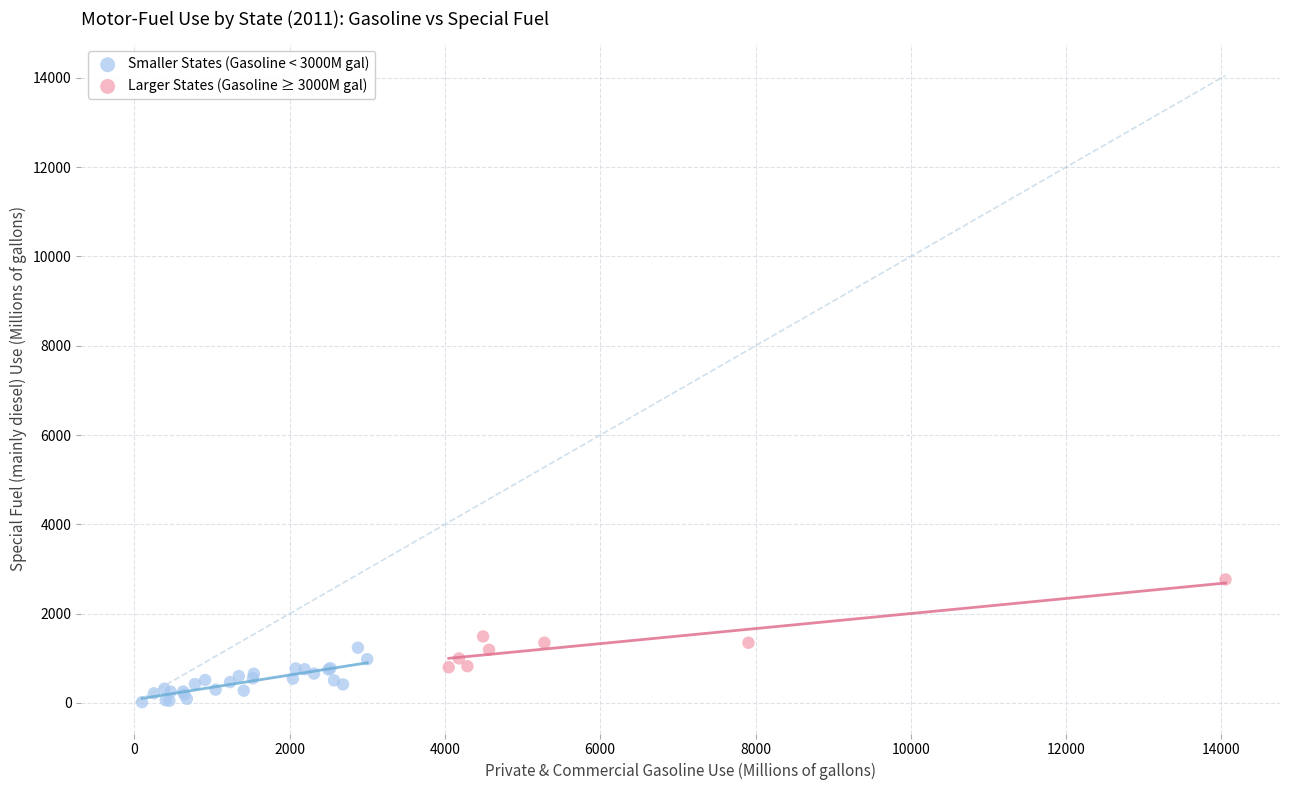

Which series contains the highest Y value?

Larger States (Gasoline ≥ 3000M gal)